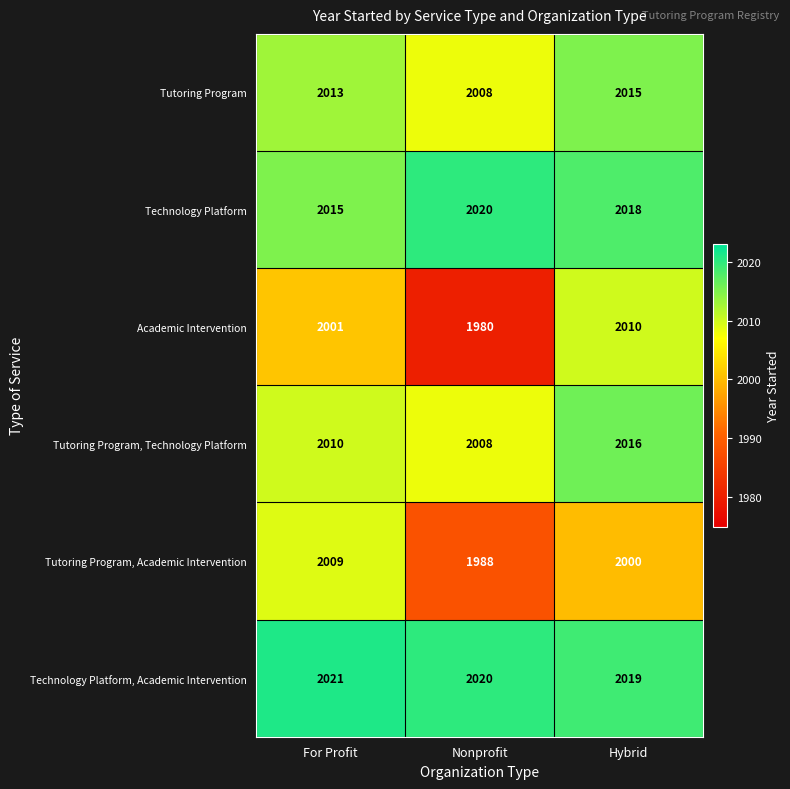

Is it true that Tutoring Program, Academic Intervention equals 3498 at For Profit?

False